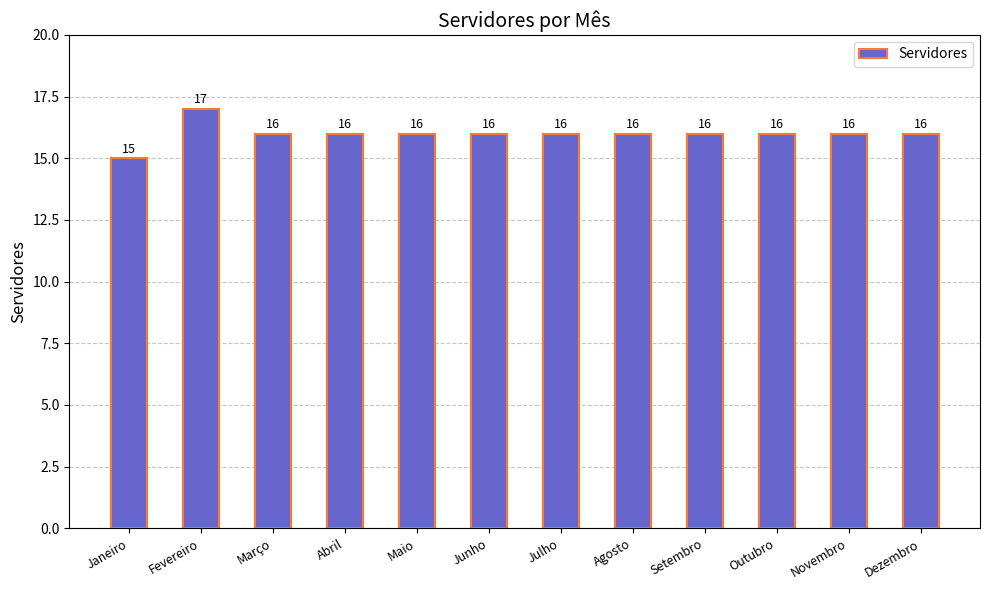

The value at Março is 16. True or false?

True